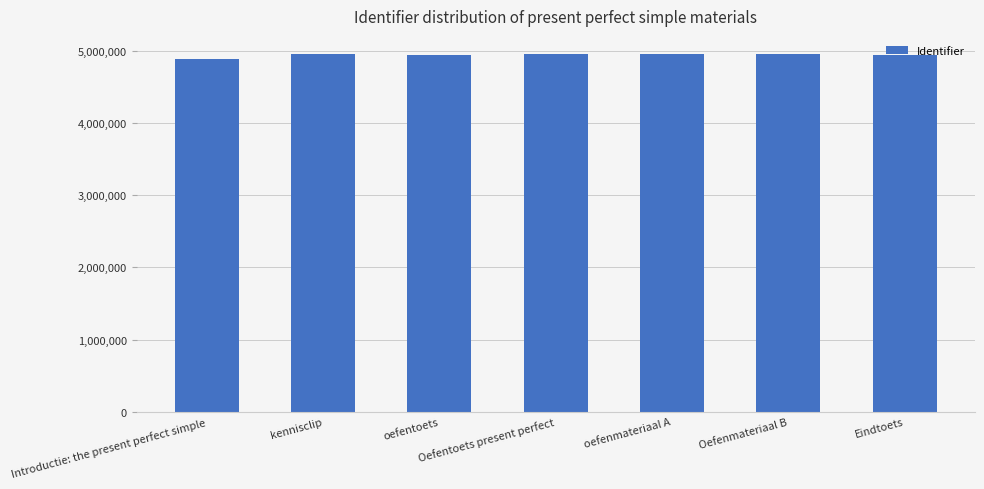

What is the minimum value shown in the chart?

4887938